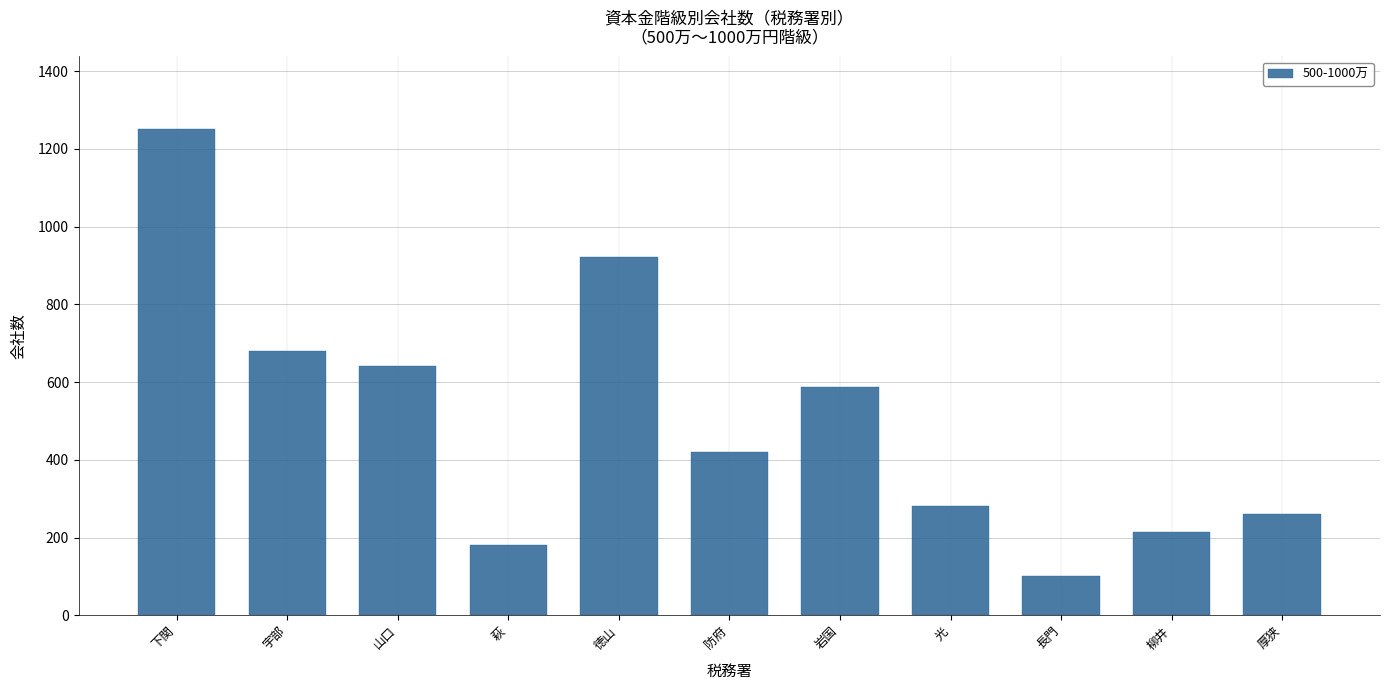

What is the change in value from 岩国 to 長門?

-486